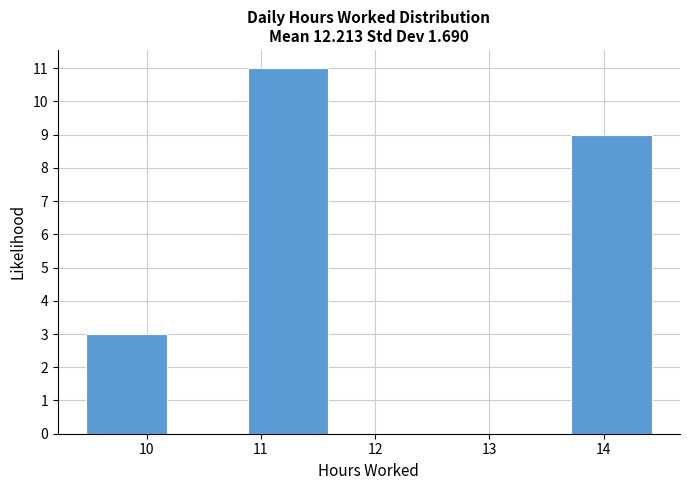

What is the height of the bar covering 13.7 to 14.4 on the x-axis? Neither the bar edges nor the heights are printed on the chart, so give them approximately, as read against the axes.

9